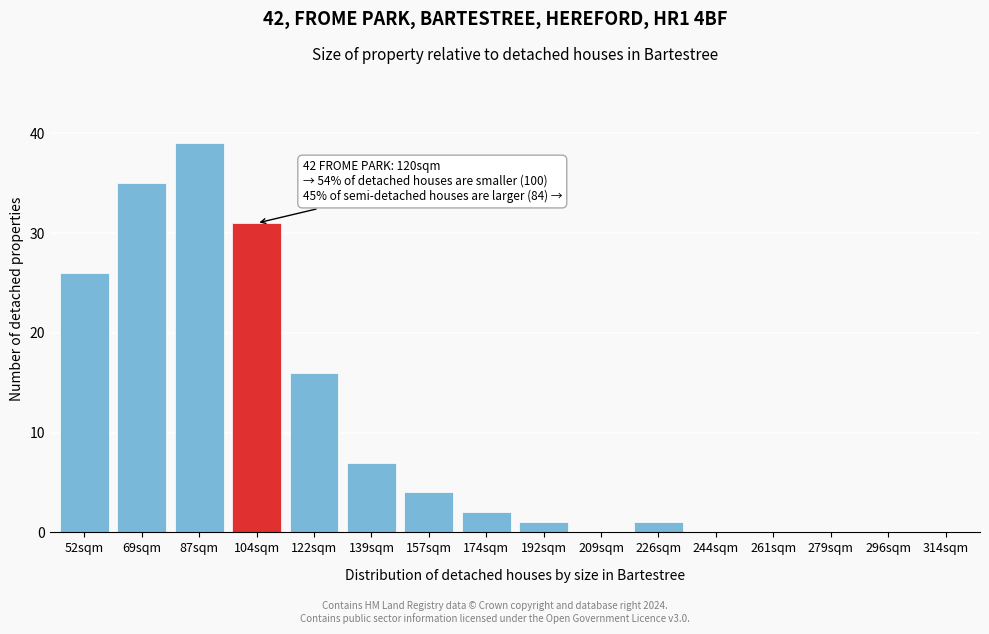

Reading right to left, what are all the values shown in this chart?

314sqm=0	296sqm=0	279sqm=0	261sqm=0	244sqm=0	226sqm=1	209sqm=0	192sqm=1	174sqm=2	157sqm=4	139sqm=7	122sqm=16	104sqm=31	87sqm=39	69sqm=35	52sqm=26